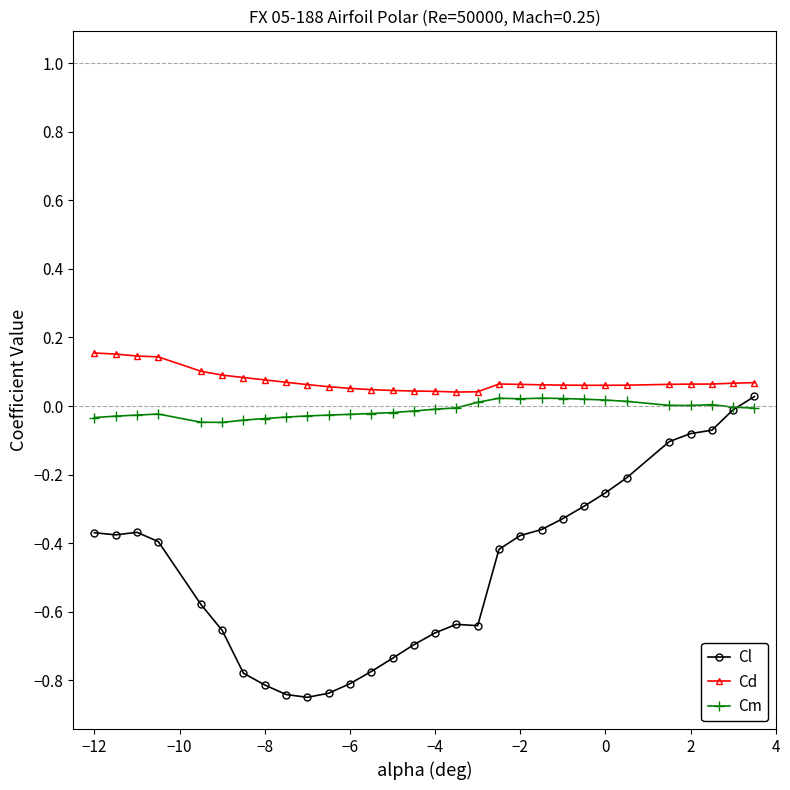

Which series has the widest spread of values?

Cl